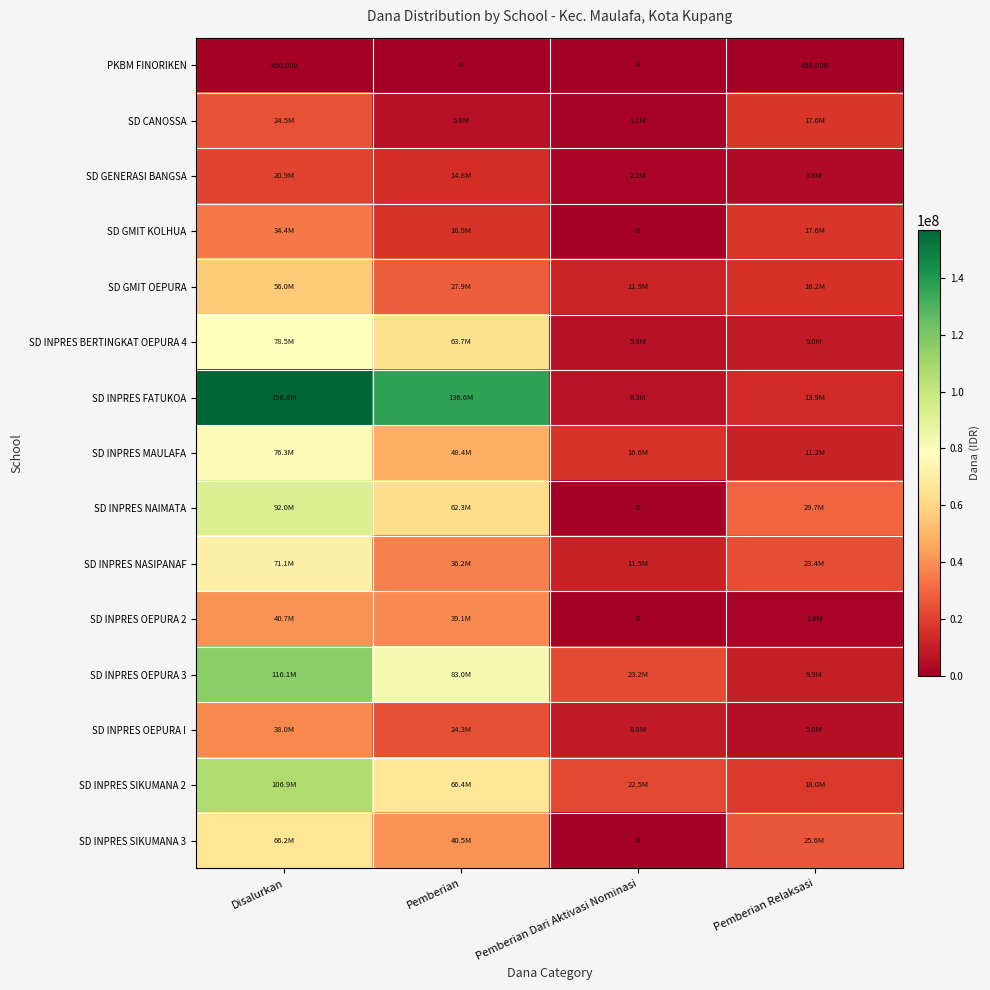

How many data points in SD INPRES NASIPANAF are above 36225000?

1